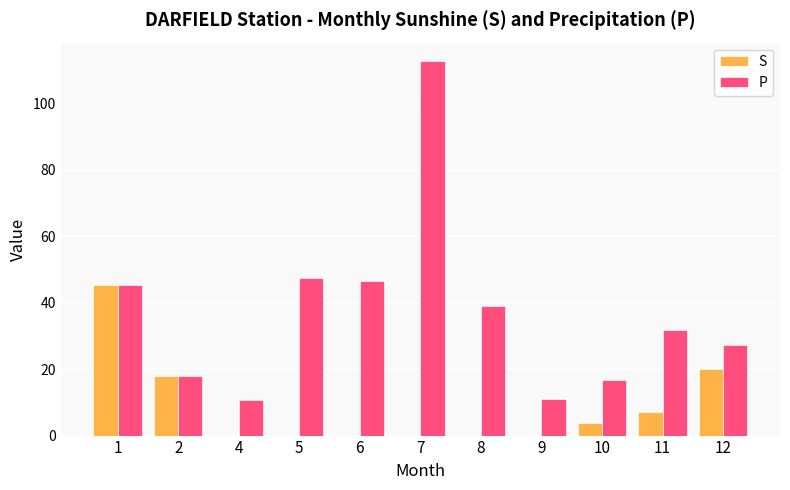

Between 4 and 6, which series saw the biggest shift?

P